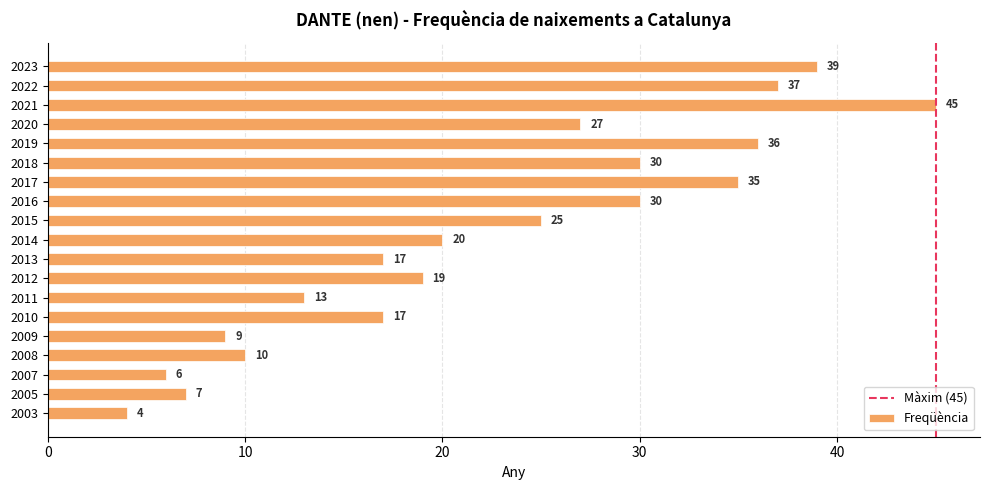

What is the difference between the maximum and minimum values?

41